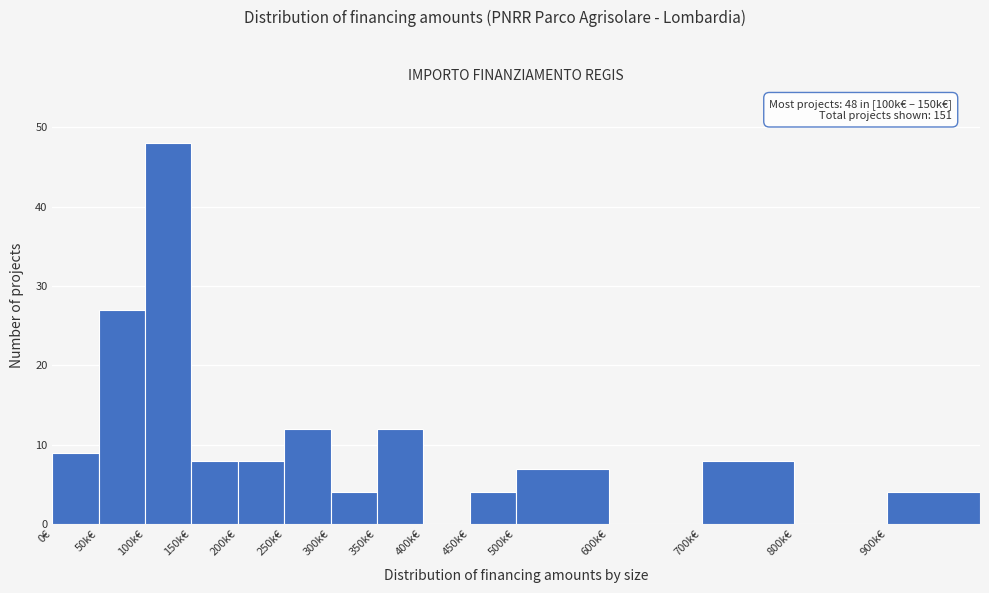

Reading right to left, extract all data points from this chart.

900k€=4	800k€=0	700k€=8	600k€=0	500k€=7	450k€=4	400k€=0	350k€=12	300k€=4	250k€=12	200k€=8	150k€=8	100k€=48	50k€=27	0€=9